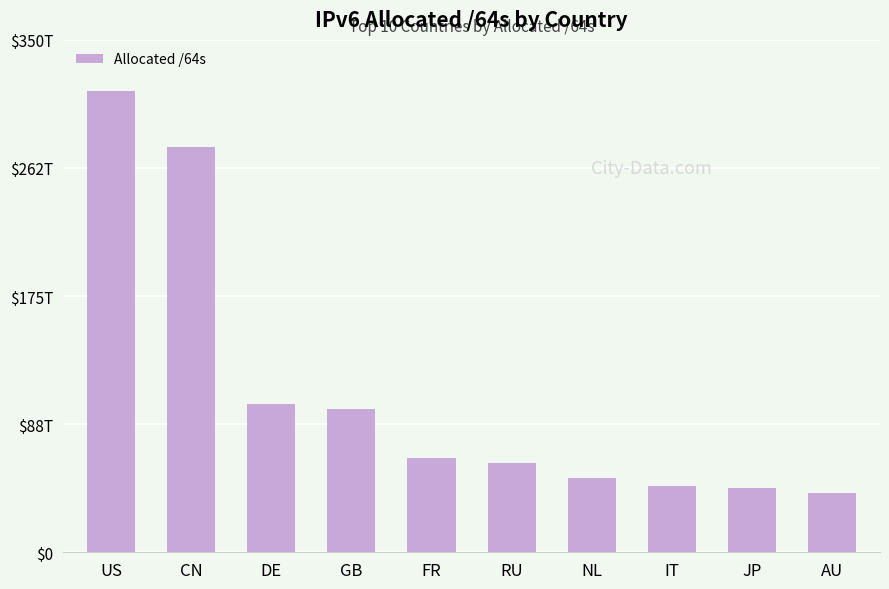

Does the chart contain any negative values?

No